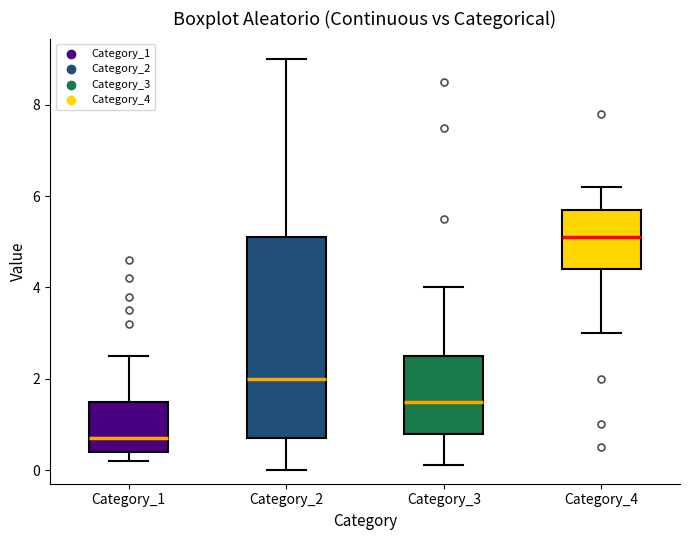

Comparing the boxes themselves (not the whiskers), which one is the tallest?

Category_2